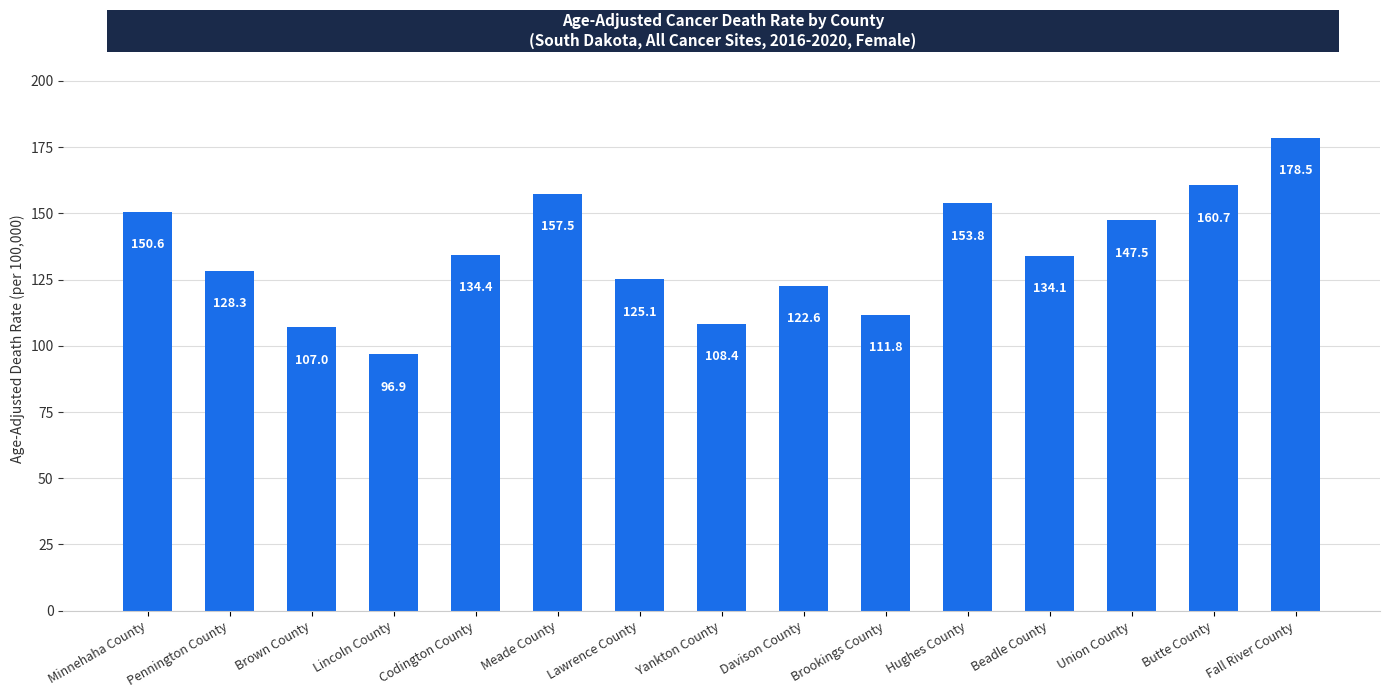

What is the value of the 11th bar from the left?

153.8